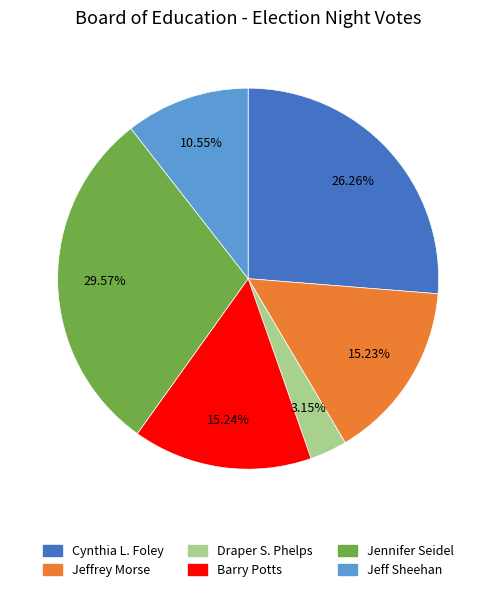

Which slice is the smallest?

Draper S. Phelps